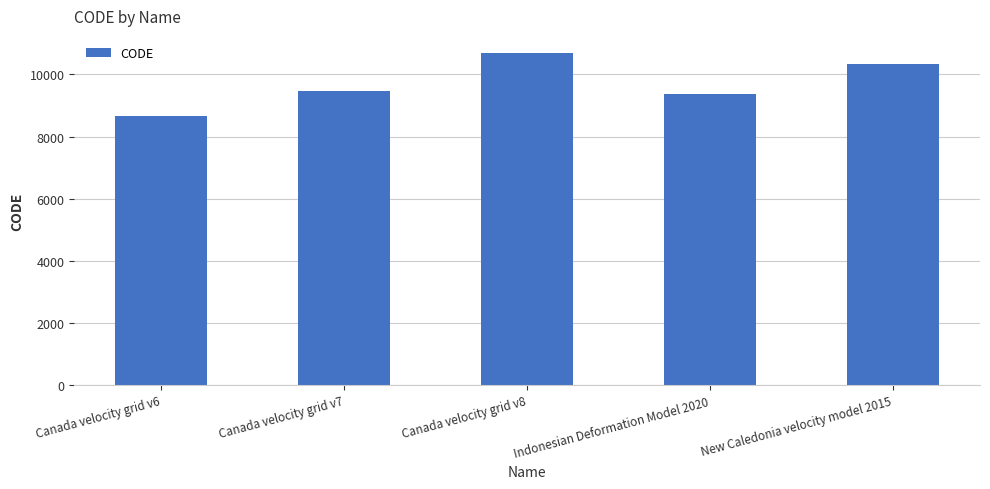

The chart shows a value of 8676 at Canada velocity grid v6. True or false?

True